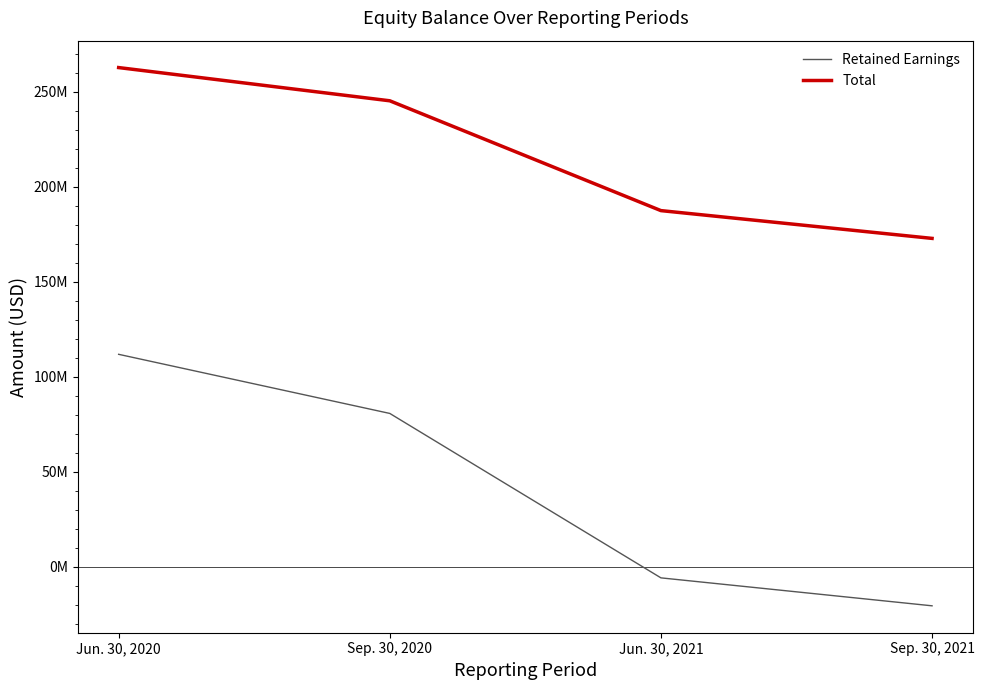

Is the value of Total at Jun. 30, 2021 greater than the value of Retained Earnings at Jun. 30, 2021?

Yes